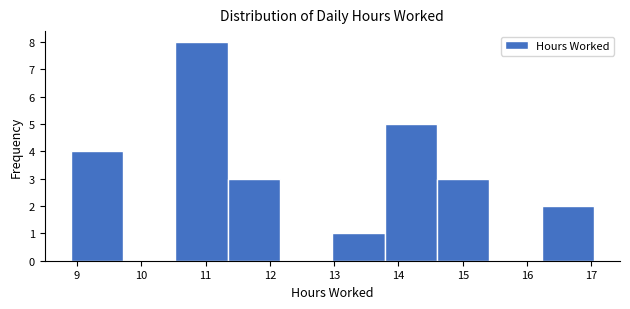

Reading left to right, list every bar in this chart as the range it spans on the x-axis followed by its height. Neither the bar edges nor the heights are printed on the chart, so give them approximately, as read against the axes.

8.9 to 9.7: 4
9.7 to 10.5: 0
10.5 to 11.3: 8
11.3 to 12.2: 3
12.2 to 13.0: 0
13.0 to 13.8: 1
13.8 to 14.6: 5
14.6 to 15.4: 3
15.4 to 16.2: 0
16.2 to 17.0: 2